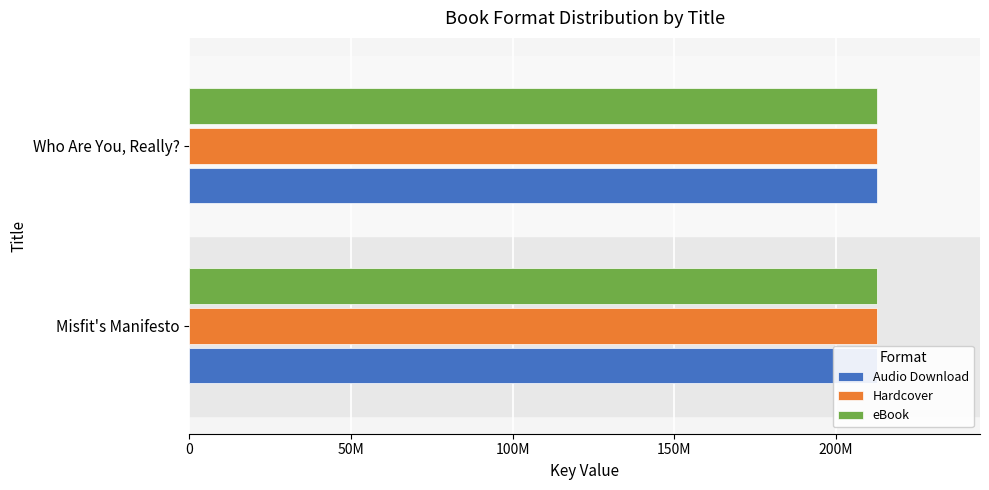

At 0, list the series in order from smallest to largest.

Audio Download, Hardcover, eBook